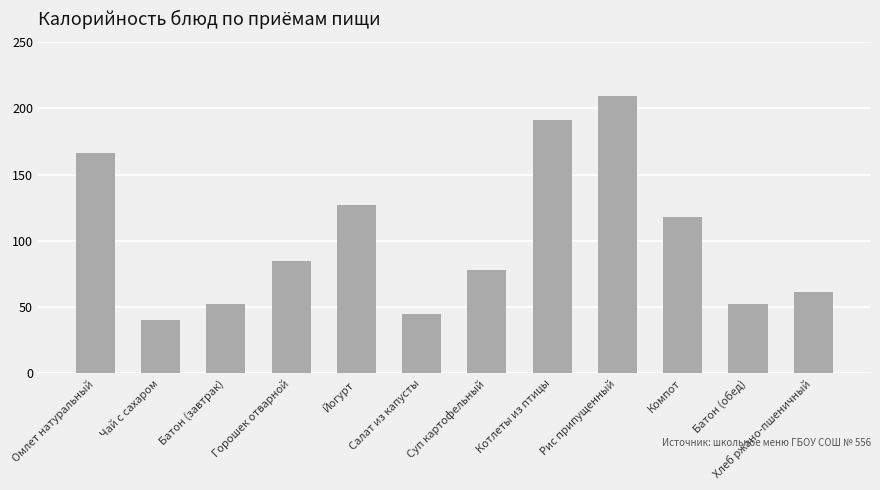

What is the difference between the second highest and second lowest values?

146.0